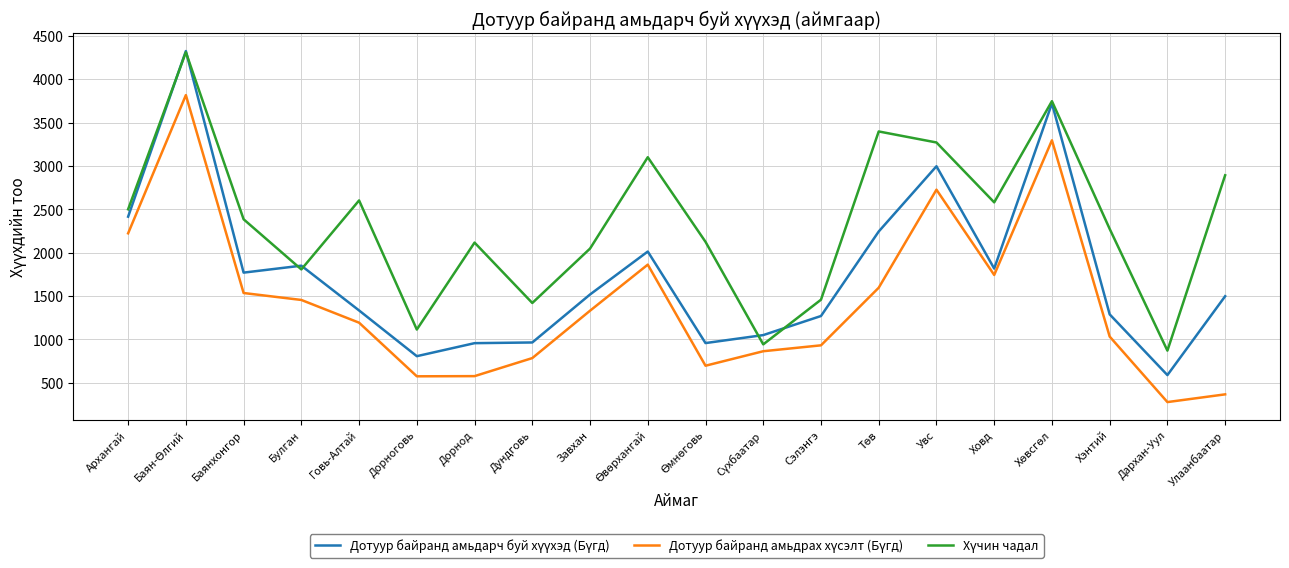

What is the total value across all series at Дорнод?

3650